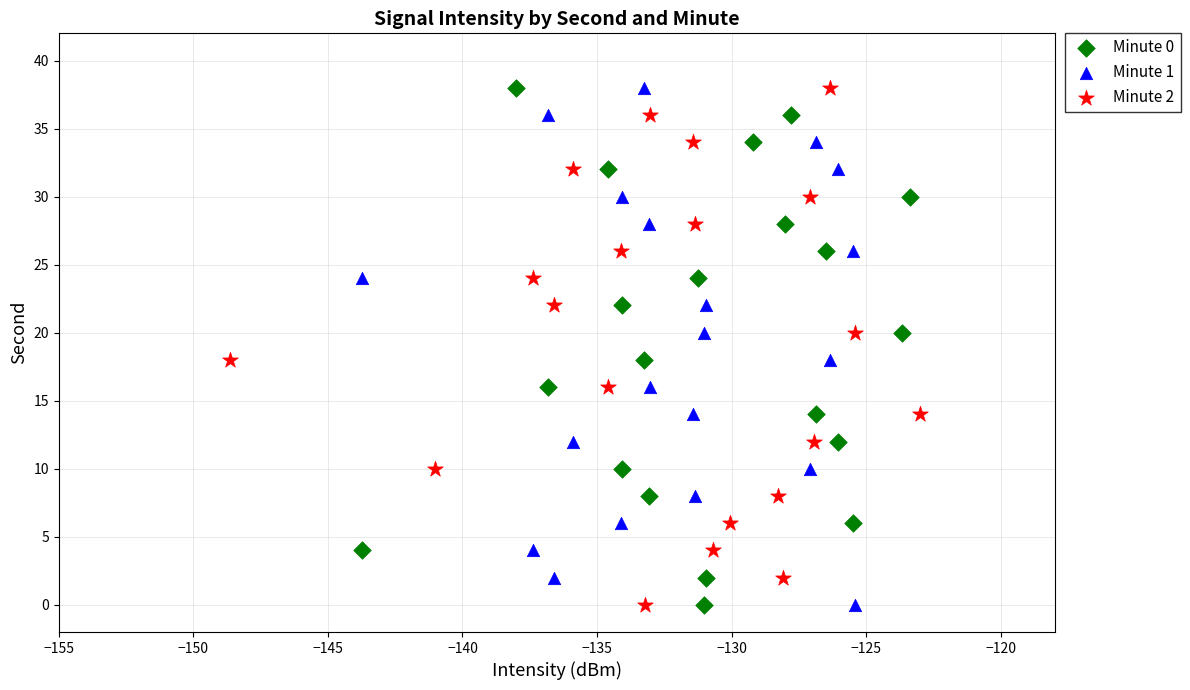

What are all the series names shown in the legend?

Minute 0, Minute 1, Minute 2